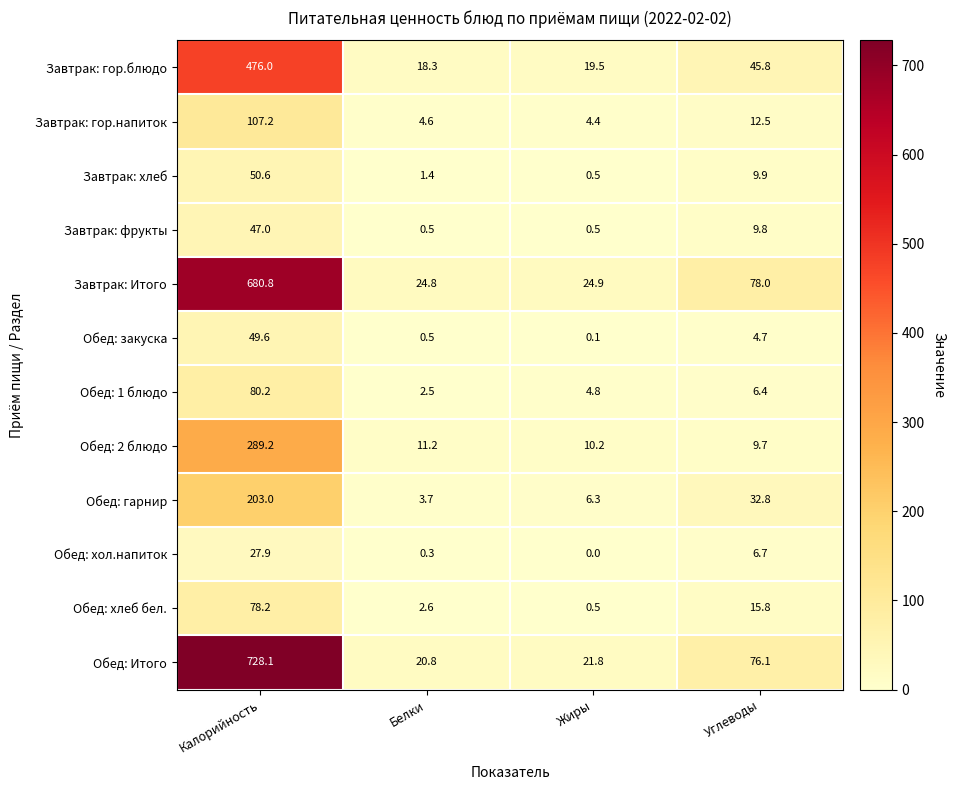

At which category is the sum across all series the highest?

Калорийность